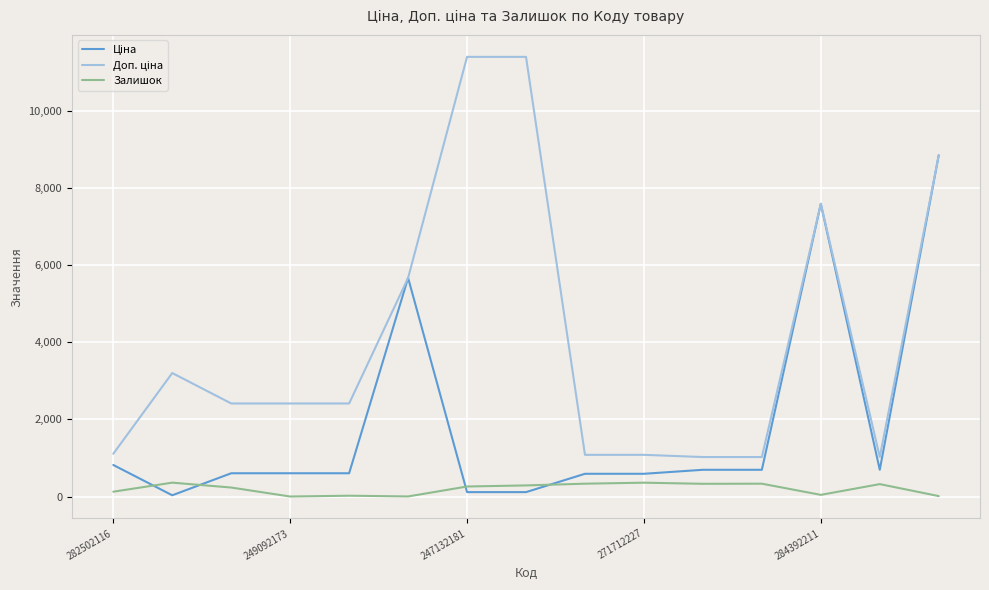

What is the maximum value for Залишок?

360.0